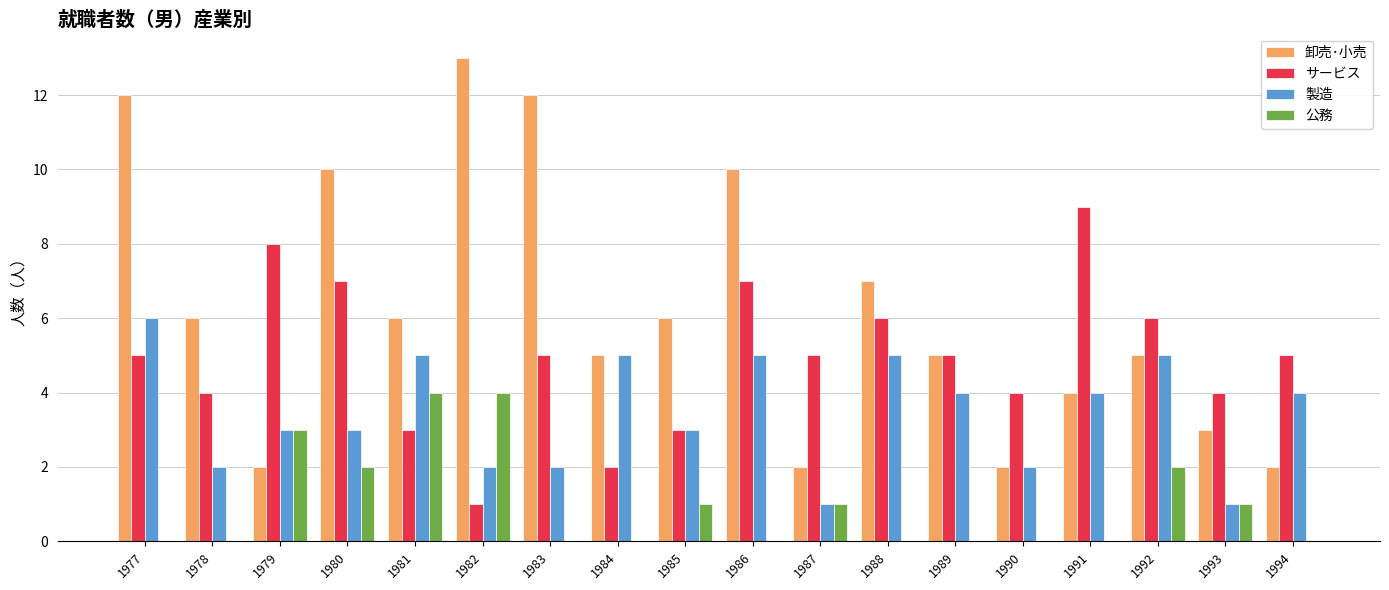

Which series has the largest total across all categories?

卸売･小売